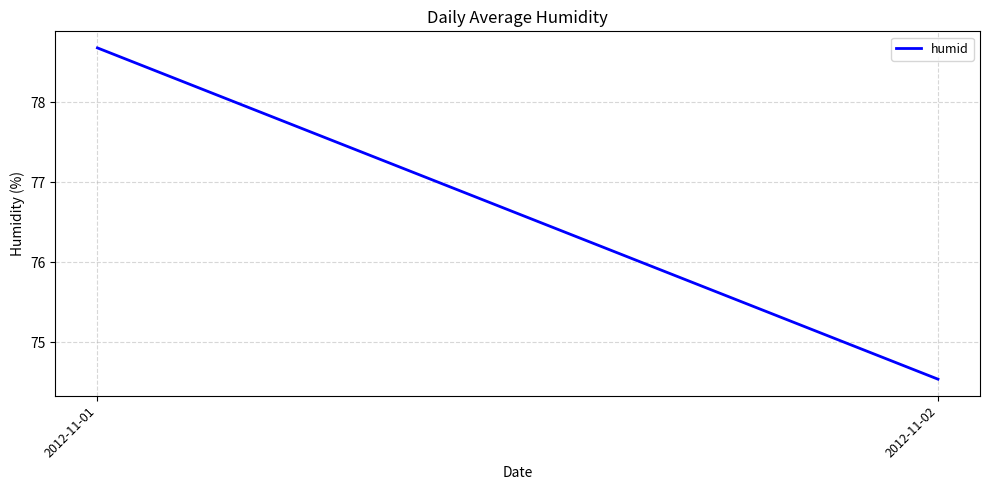

The value at 2012-11-02 is 74.5. True or false?

True